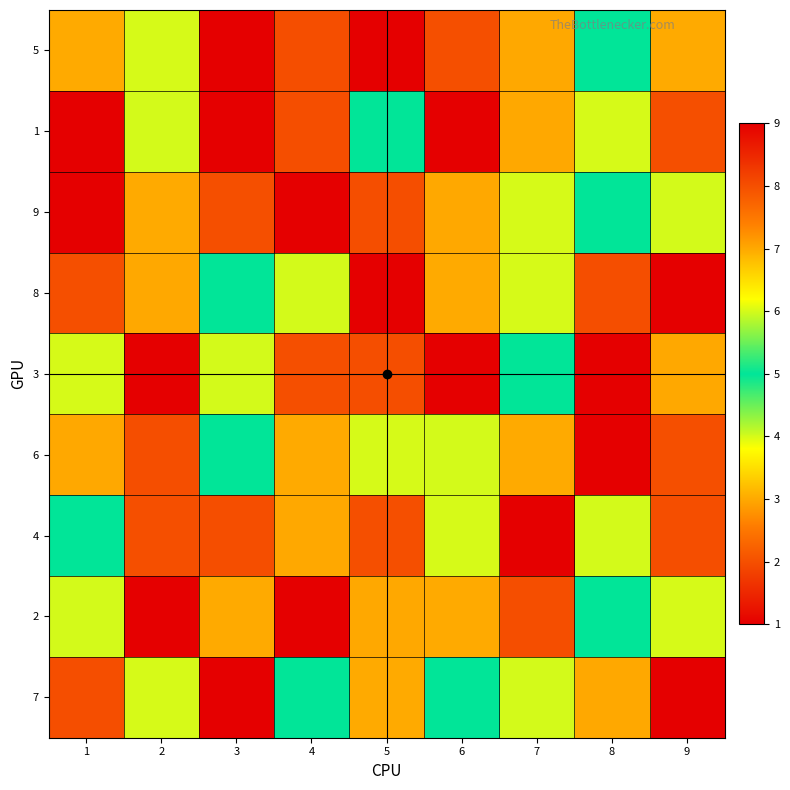

What is the greatest value displayed?

9